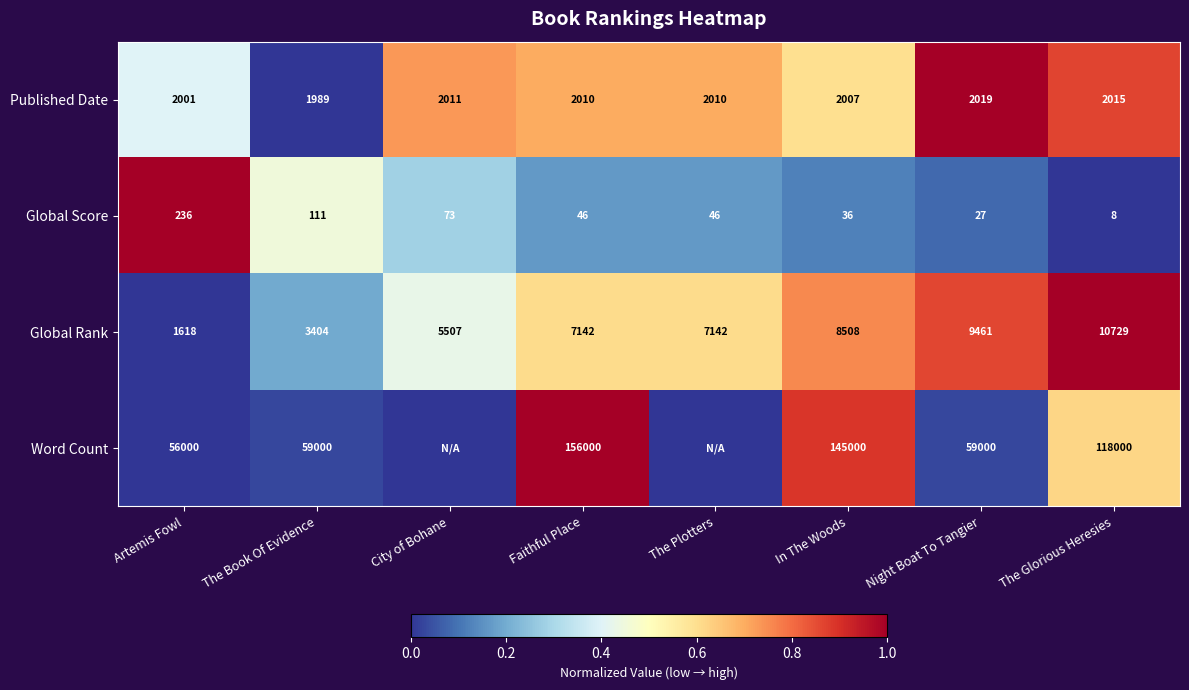

At how many categories does at least one series exceed 0?

8